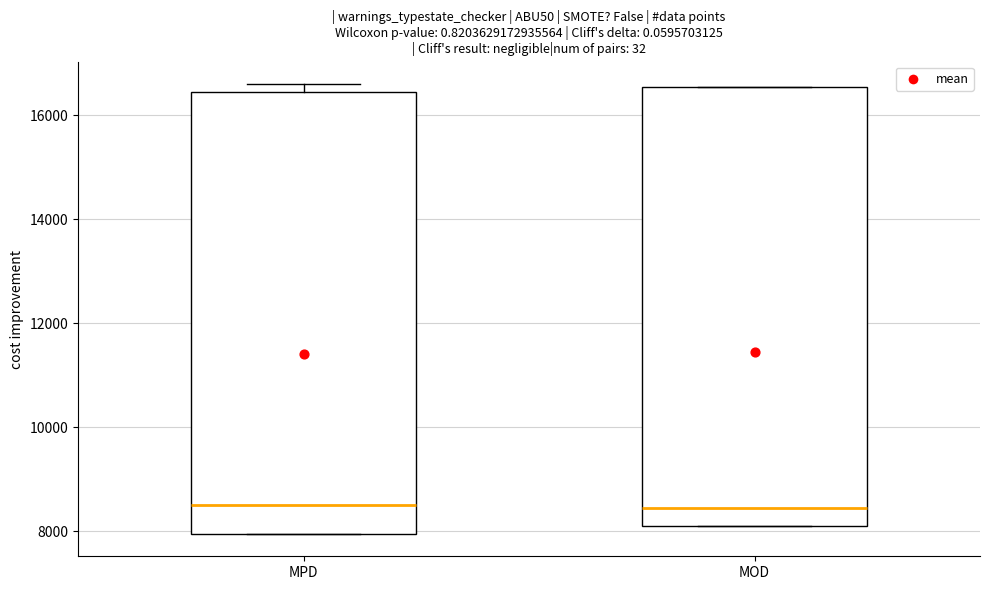

Where does the median line of the box for MPD sit on the y-axis? The values are not printed on the chart, so give them approximately, as read against the axis.

8600